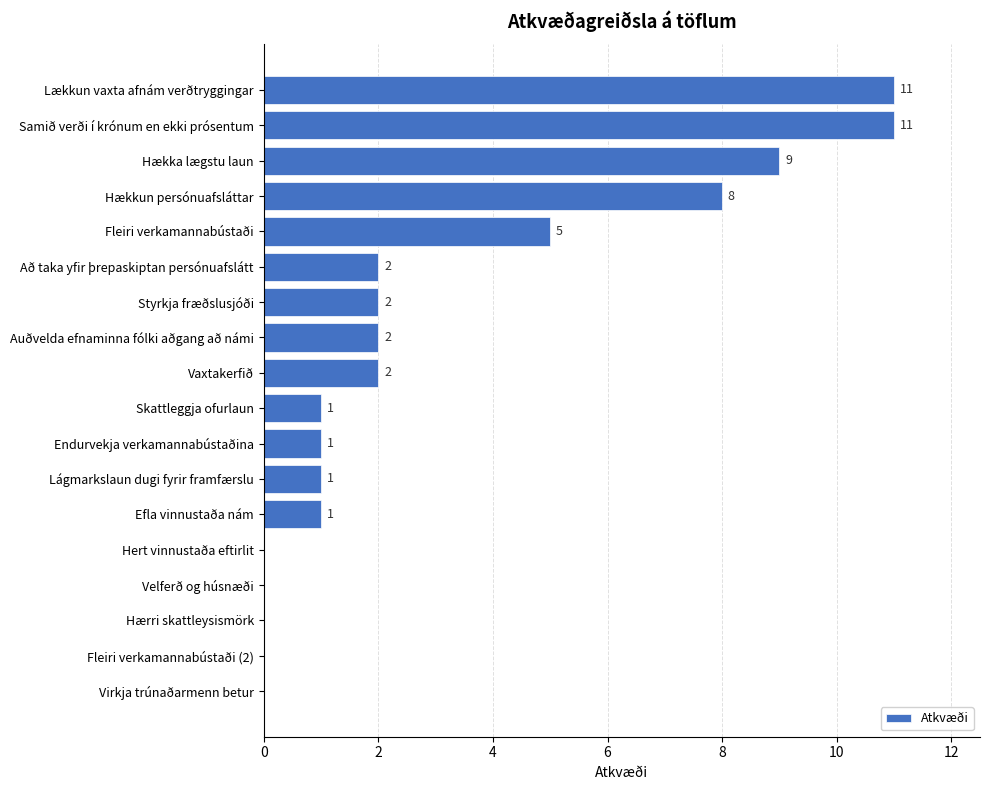

What is the maximum value shown in the chart?

11